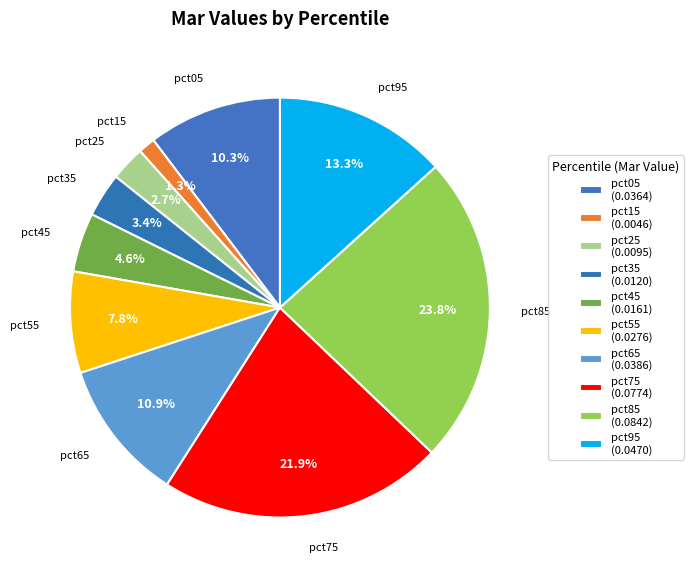

What percentage is the pct65 slice, to the nearest percent?

11%